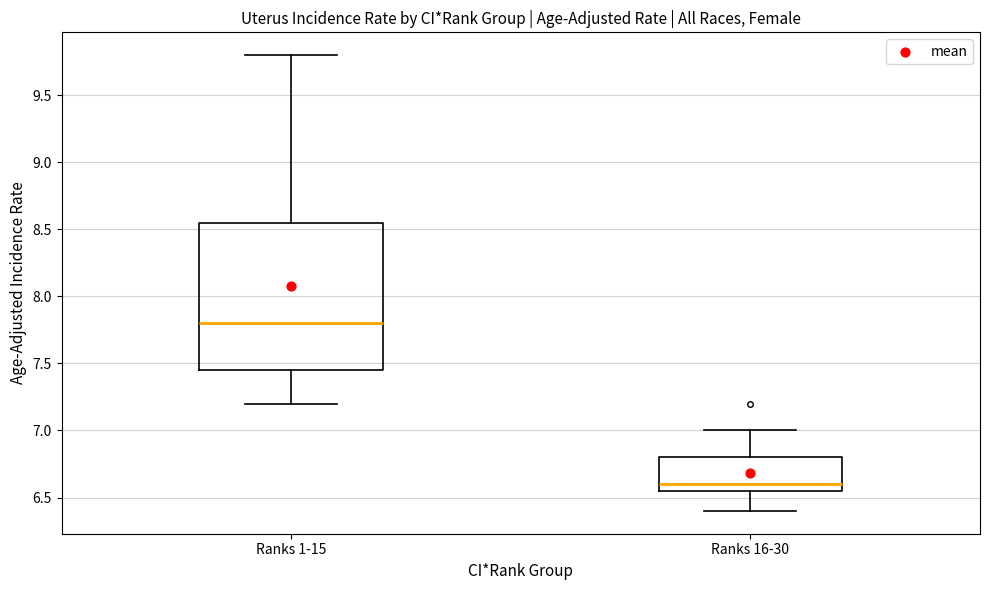

Which box's median line is the highest?

Ranks 1-15